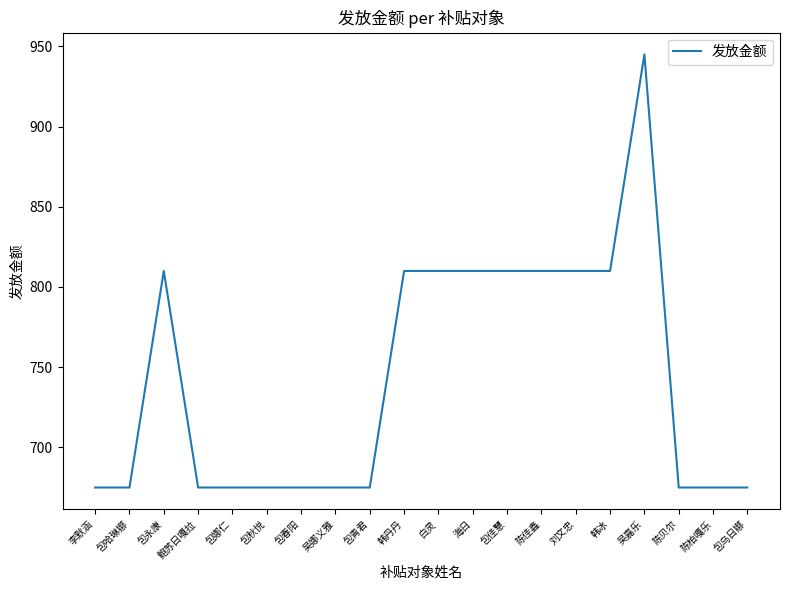

Reading right to left, list all the values displayed in this chart.

675	675	675	945	810	810	810	810	810	810	810	675	675	675	675	675	675	810	675	675